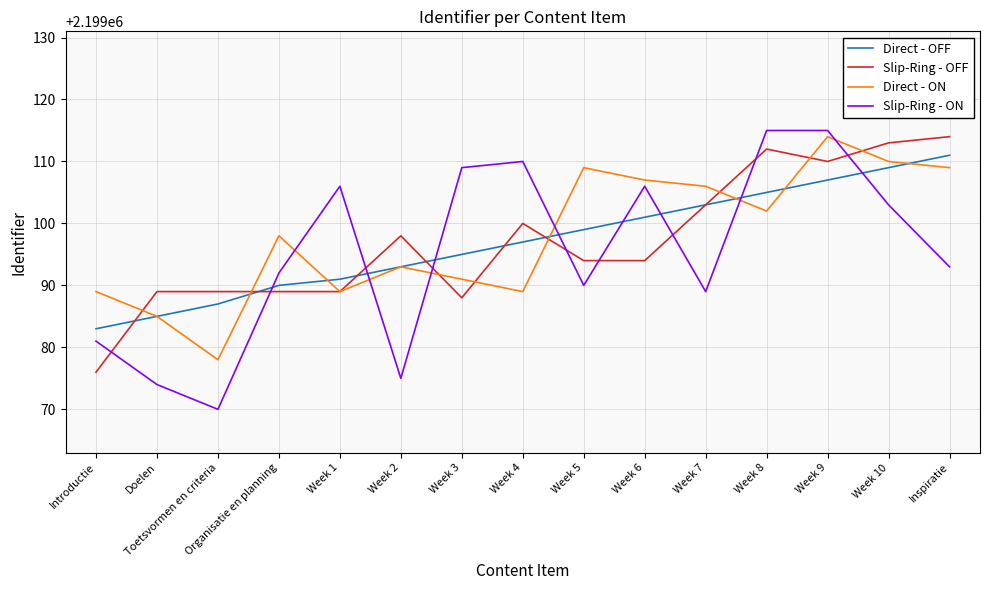

Count the number of data series in this chart.

4